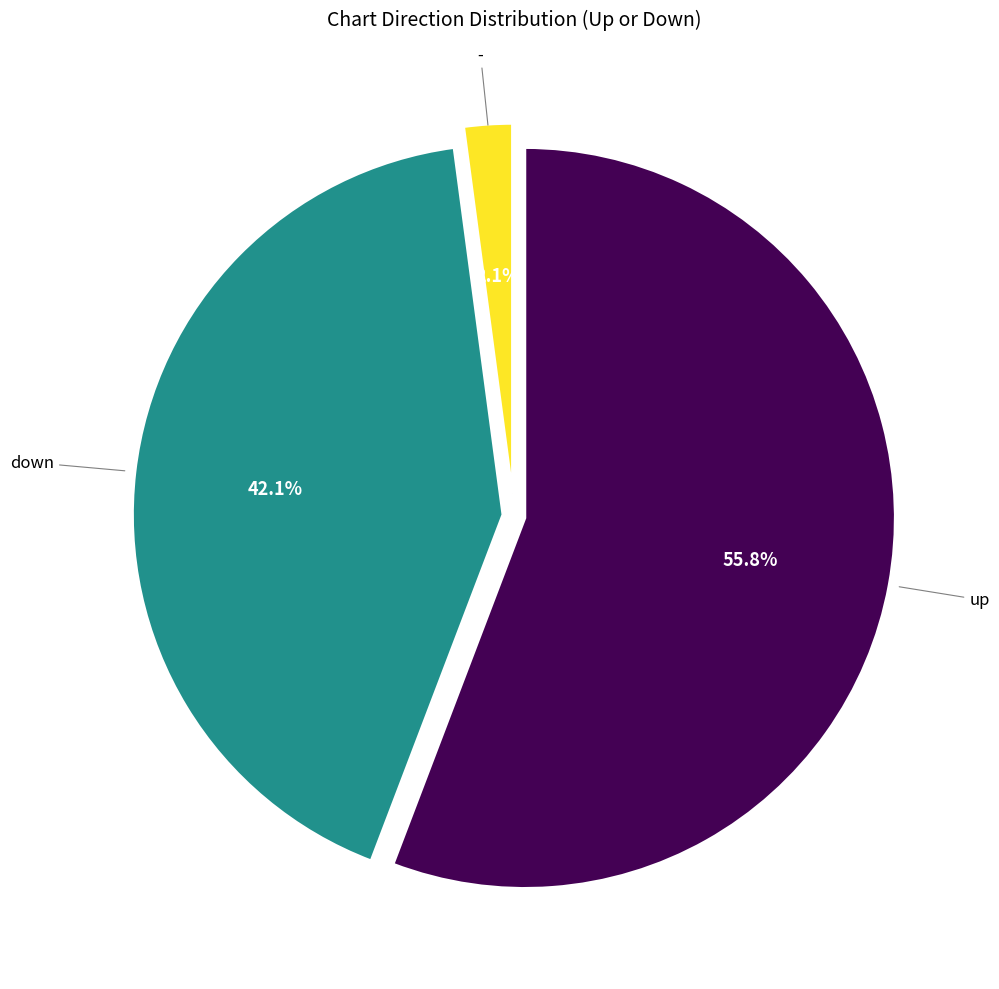

Rank the categories by value from highest to lowest.

up, down, -